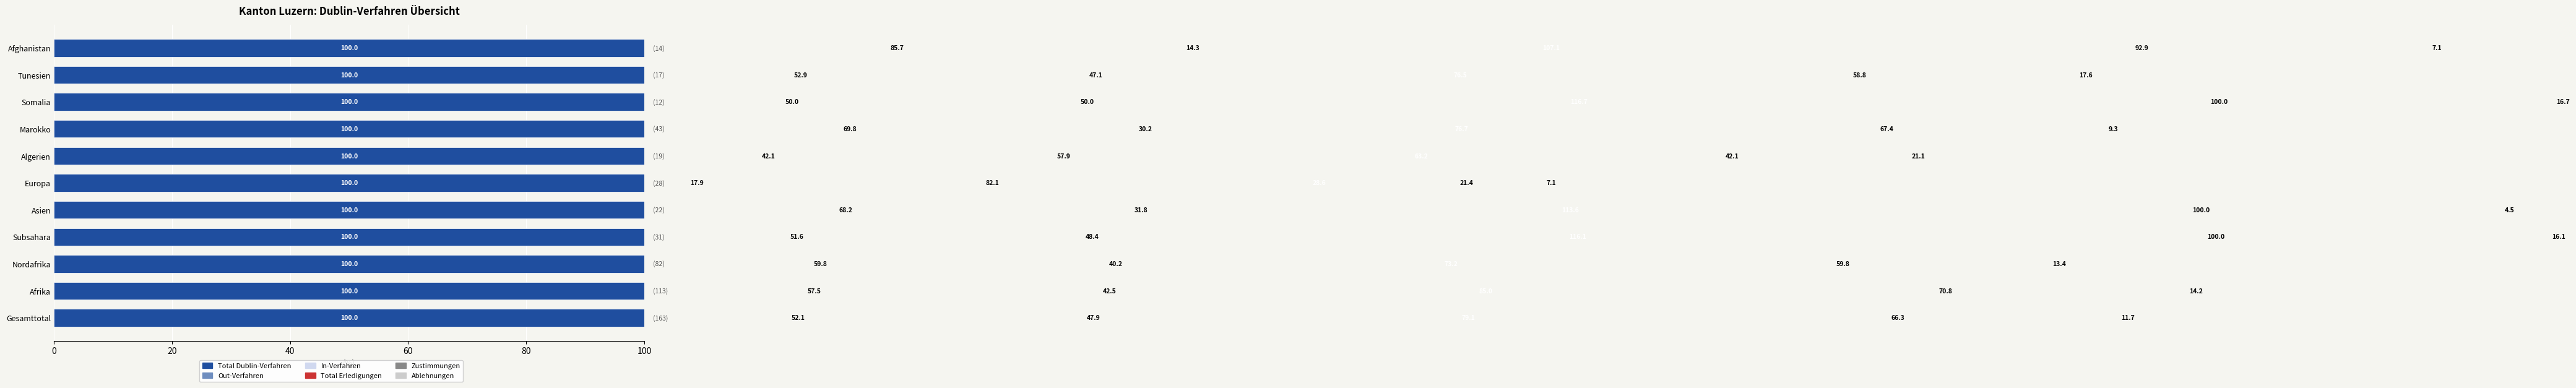

True or false: Zustimmungen has a value of 43.9 at Afrika.

False